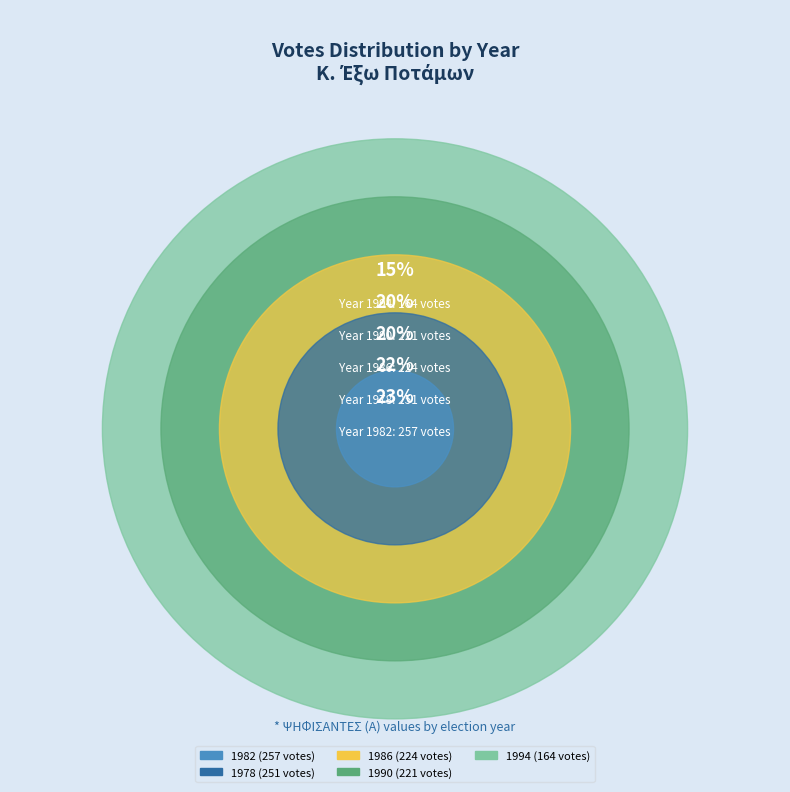

What percentage is NOT represented by 1990?

80.2%